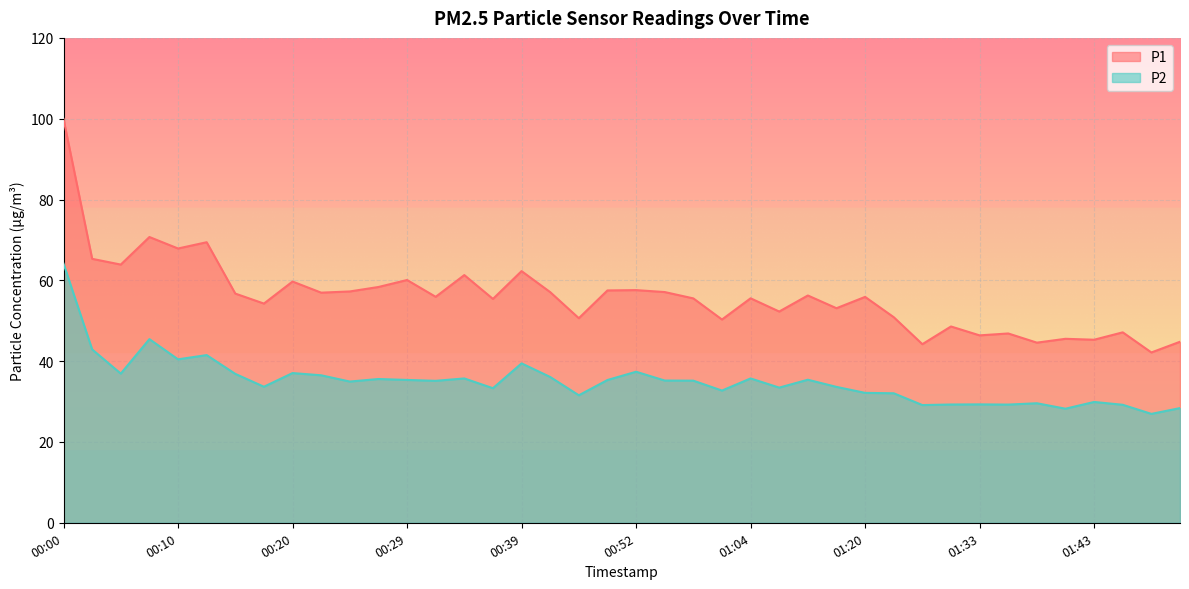

What are all the series names shown in the legend?

P1, P2